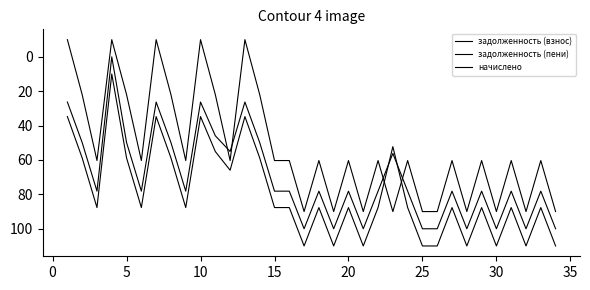

How many positive values does the задолженность (взнос) series have?

33